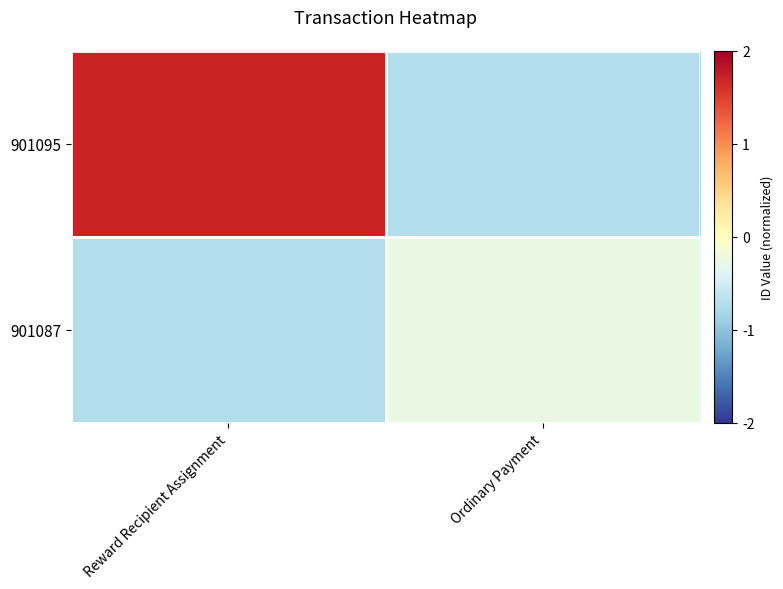

At how many categories does at least one series exceed 0?

1